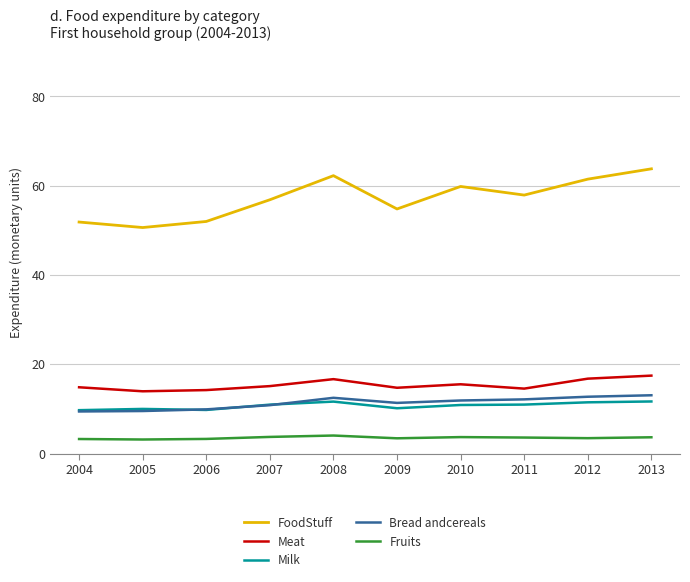

What value does the Fruits series have at 2004?

3.3